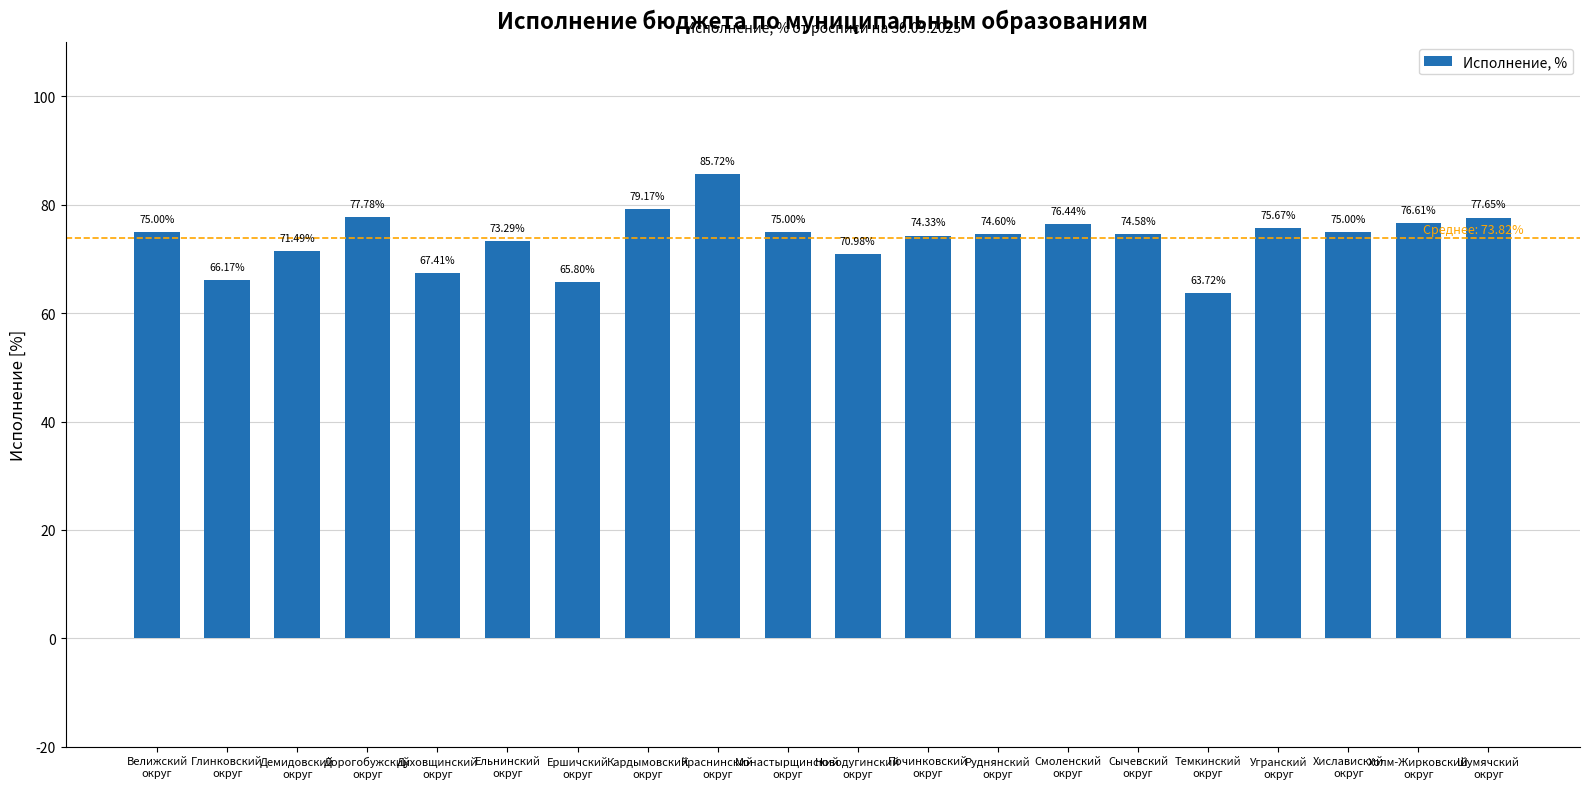

Does the chart contain any negative values?

No